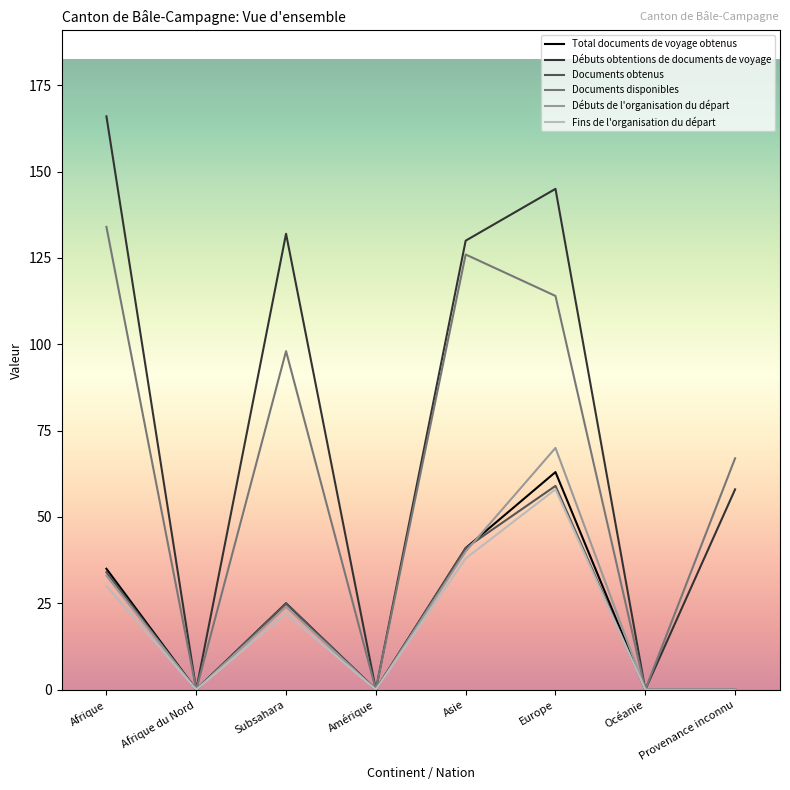

Between Subsahara and Océanie, which series saw the biggest shift?

Débuts obtentions de documents de voyage